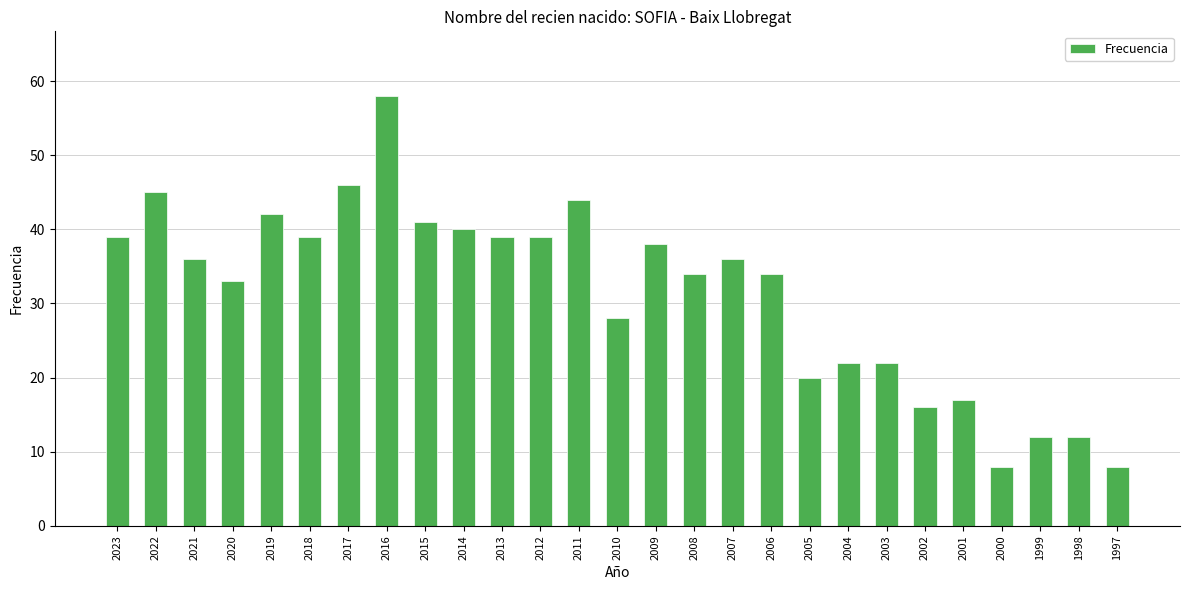

What is the sum of all values?

848